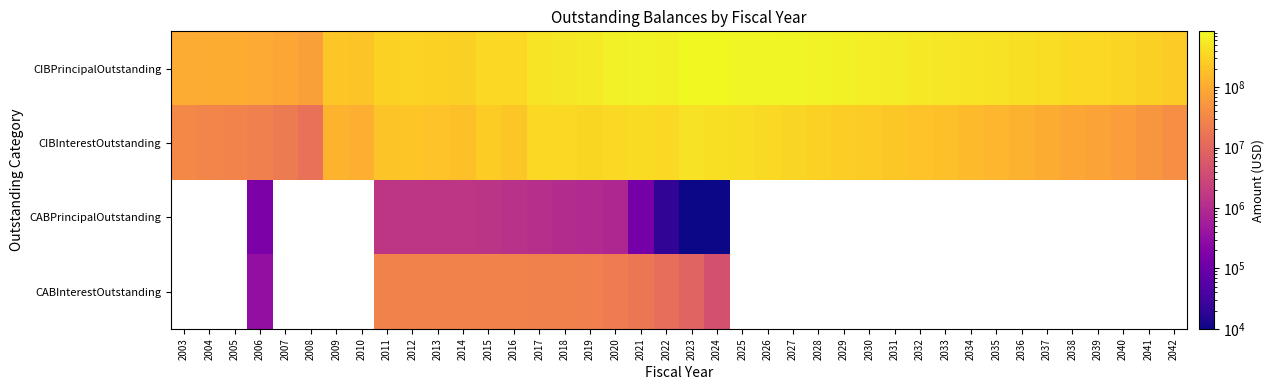

What is the average value of the CIBInterestOutstanding series?

203898215.6